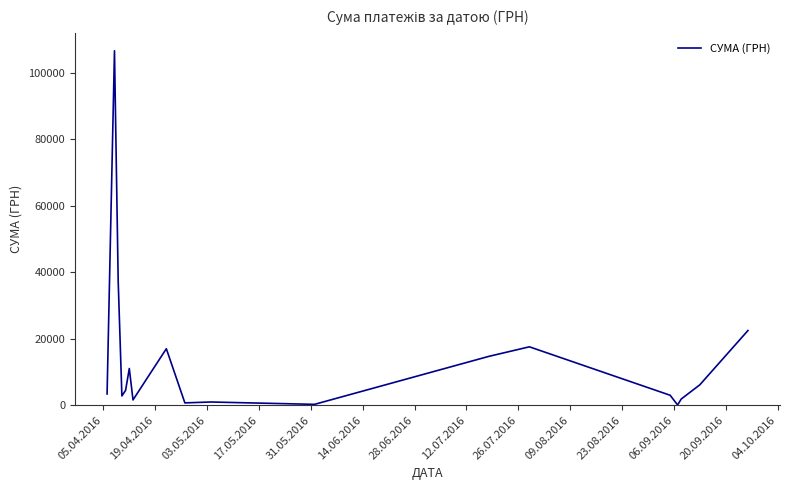

What is the maximum value shown in the chart?

106652.6